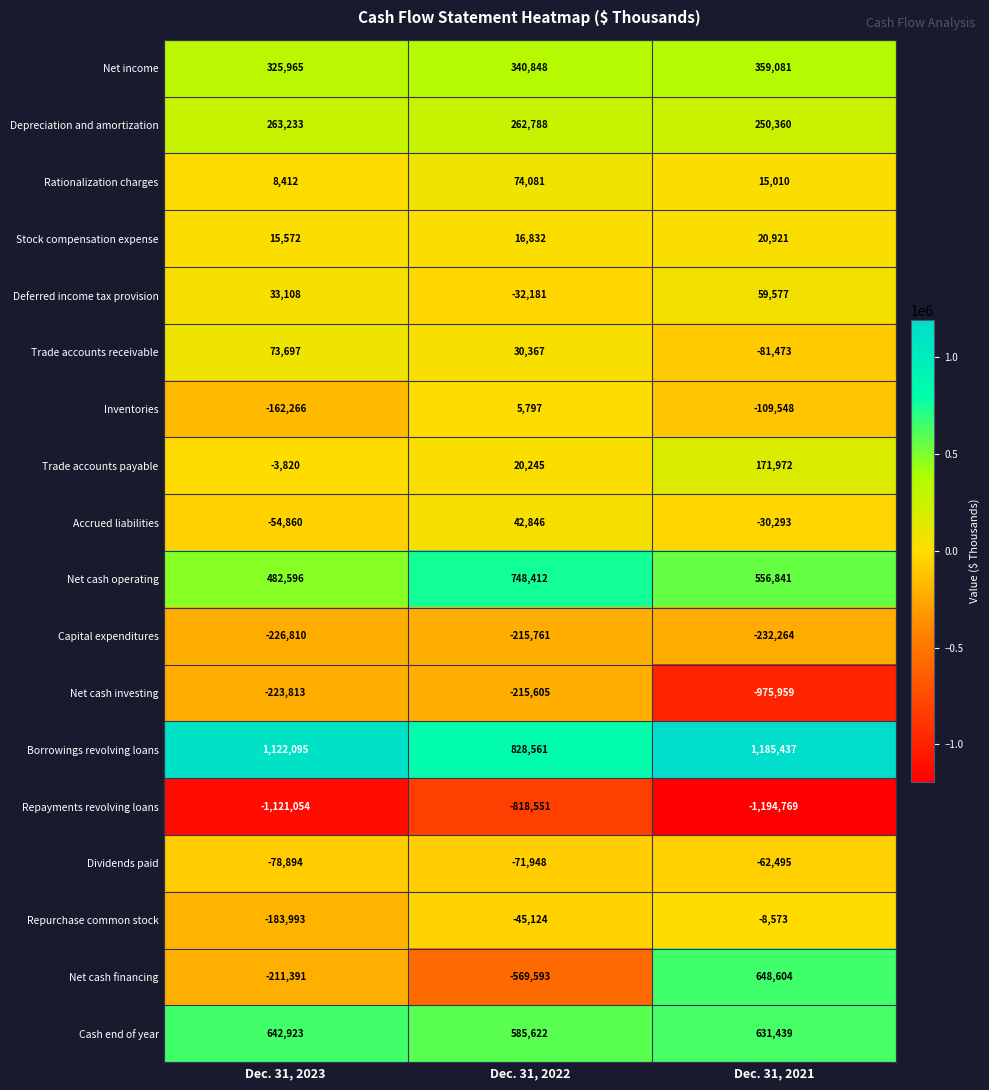

How many Borrowings revolving loans values are between 828561 and 1185437?

3